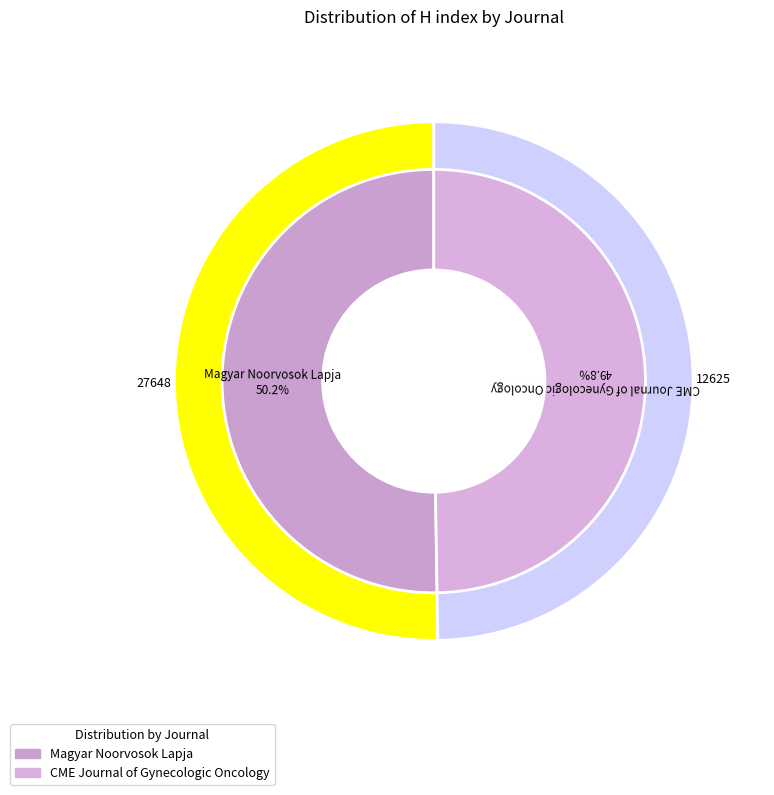

To the nearest percent, what percentage of the pie is Magyar Noorvosok Lapja?

50%